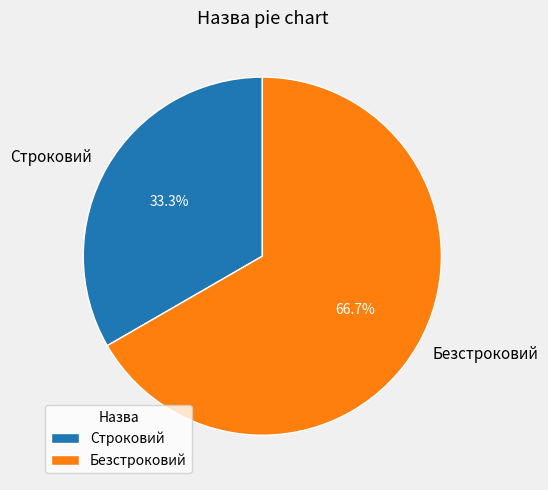

To the nearest percent, what percentage of the pie is Безстроковий?

67%